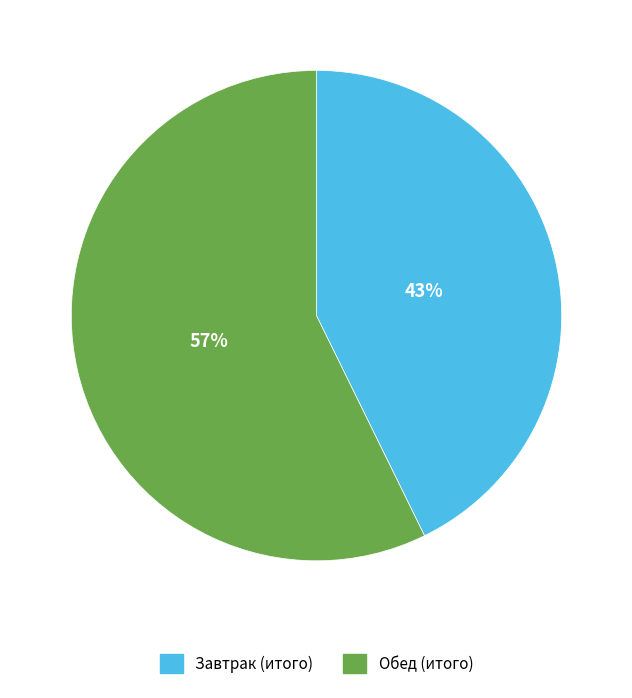

Do Завтрак (итого) and Обед (итого) together represent more than half of the pie?

Yes